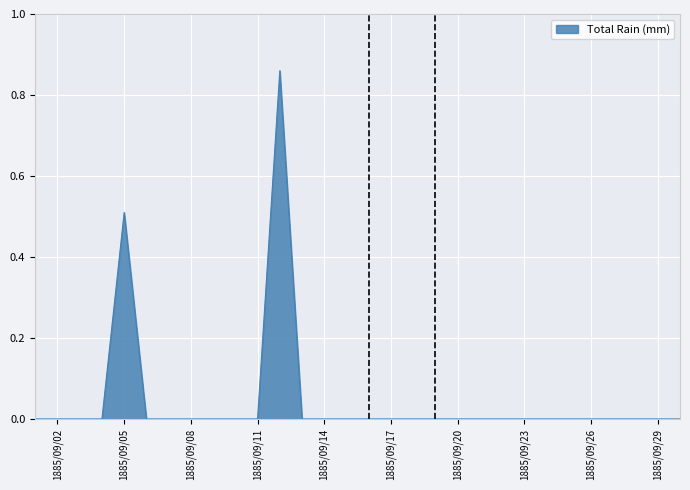

Reading left to right, extract all data points from this chart.

0.0	0.0	0.0	0.0	0.5	0.0	0.0	0.0	0.0	0.0	0.0	0.9	0.0	0.0	0.0	0.0	0.0	0.0	0.0	0.0	0.0	0.0	0.0	0.0	0.0	0.0	0.0	0.0	0.0	0.0